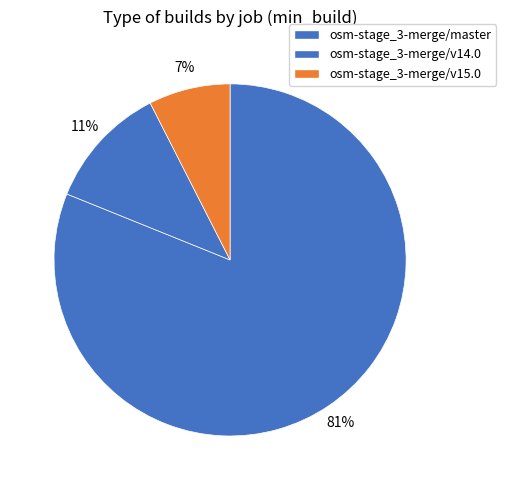

To the nearest percent, what portion does osm-stage_3-merge/master represent?

81%